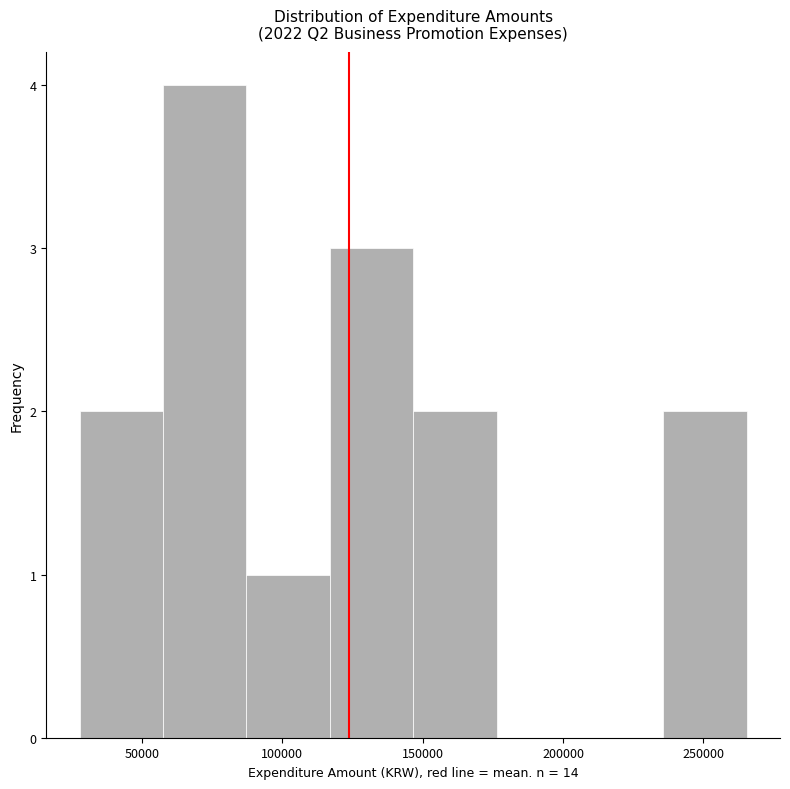

Reading left to right, transcribe this chart: for each bar, give the range it covers on the x-axis and its height. Neither the bar edges nor the heights are printed on the chart, so give them approximately, as read against the axes.

30000 to 60000: 2
60000 to 85000: 4
85000 to 115000: 1
115000 to 145000: 3
145000 to 175000: 2
175000 to 205000: 0
205000 to 235000: 0
235000 to 265000: 2